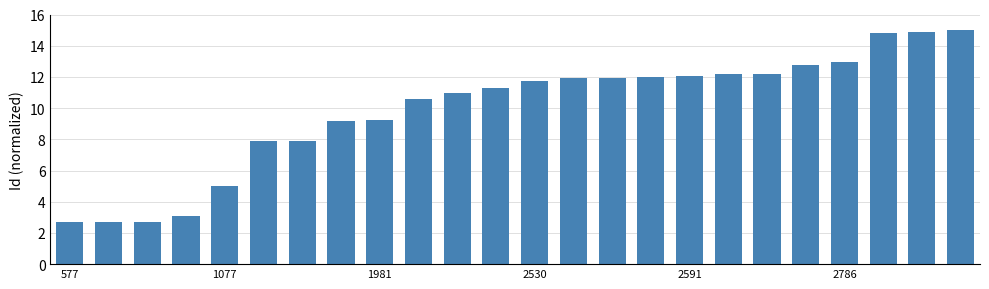

What is the minimum value shown in the chart?

2.7